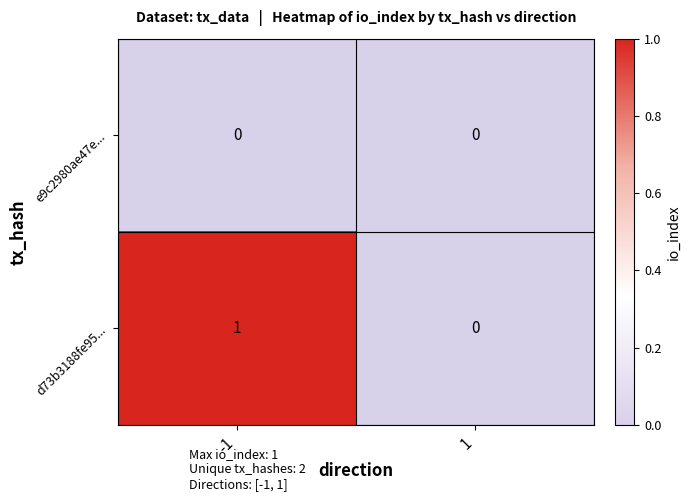

Is the value of e9c2980ae47e... at 1 greater than the value of d73b3188fe95... at -1?

No